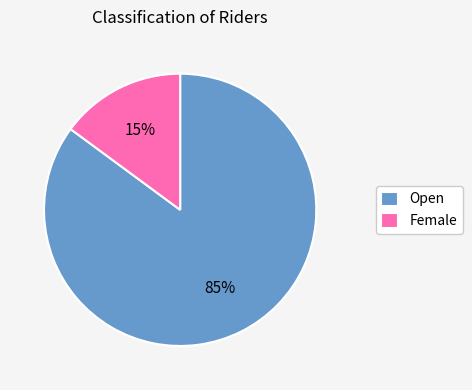

Between Female and Open, which is larger?

Open